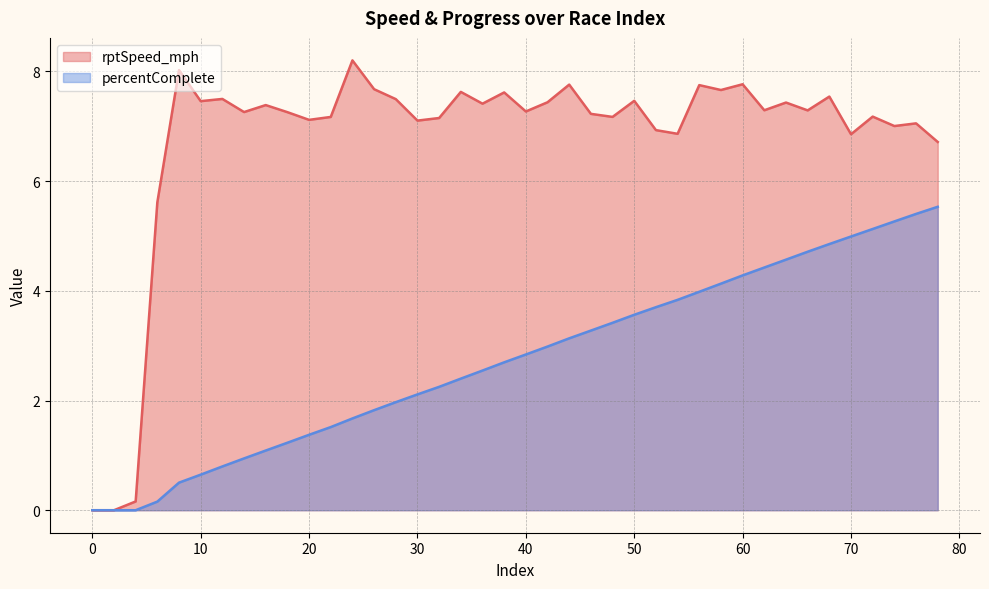

At which label is percentComplete closest to 2?

28